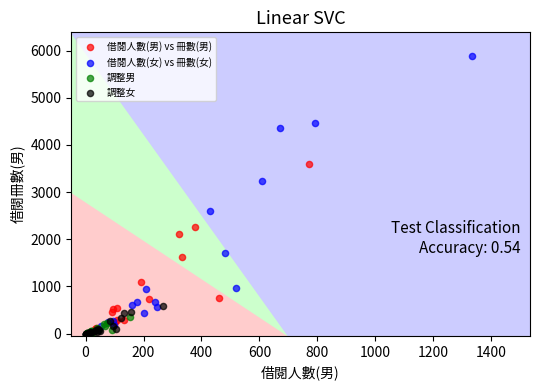

Which series contains the highest Y value?

借閱人數(女) vs 冊數(女)